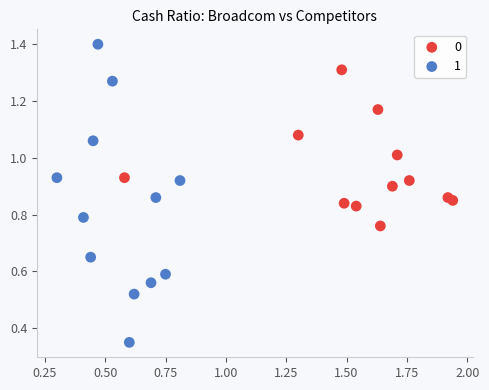

What are all the series names shown in the legend?

0, 1